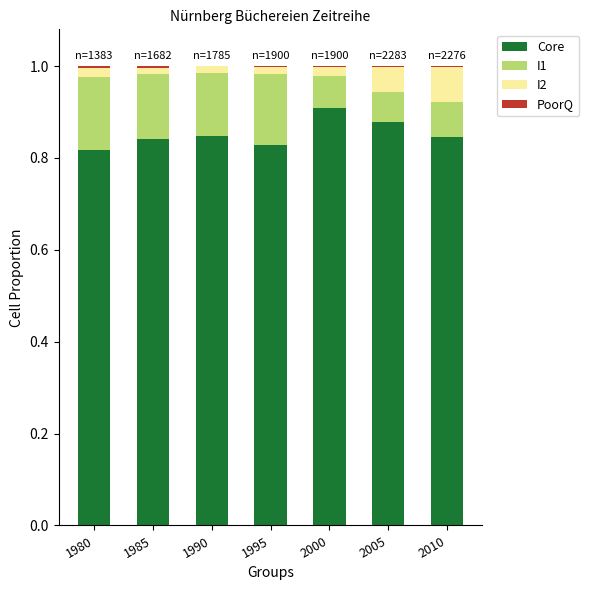

Which has a higher value, 1995 or 2005?

2005